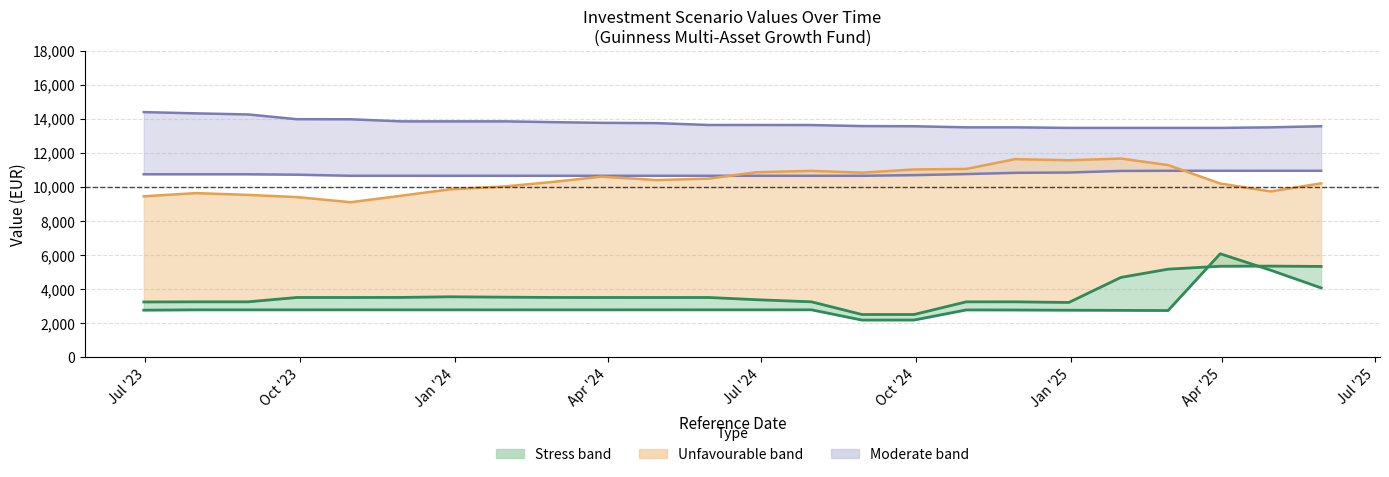

Which series has the widest spread of values?

Stress Value 1 Year